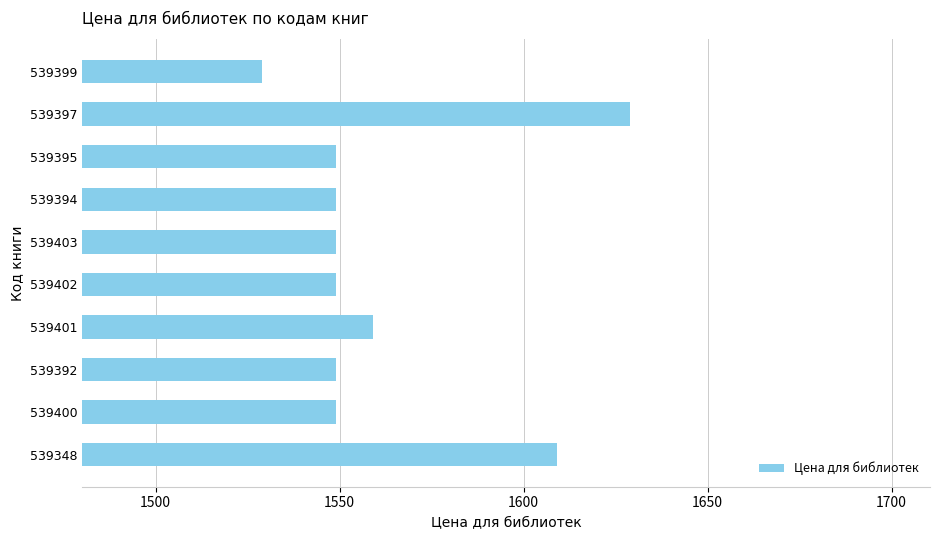

True or false: the data shows 345 at 539397.

False